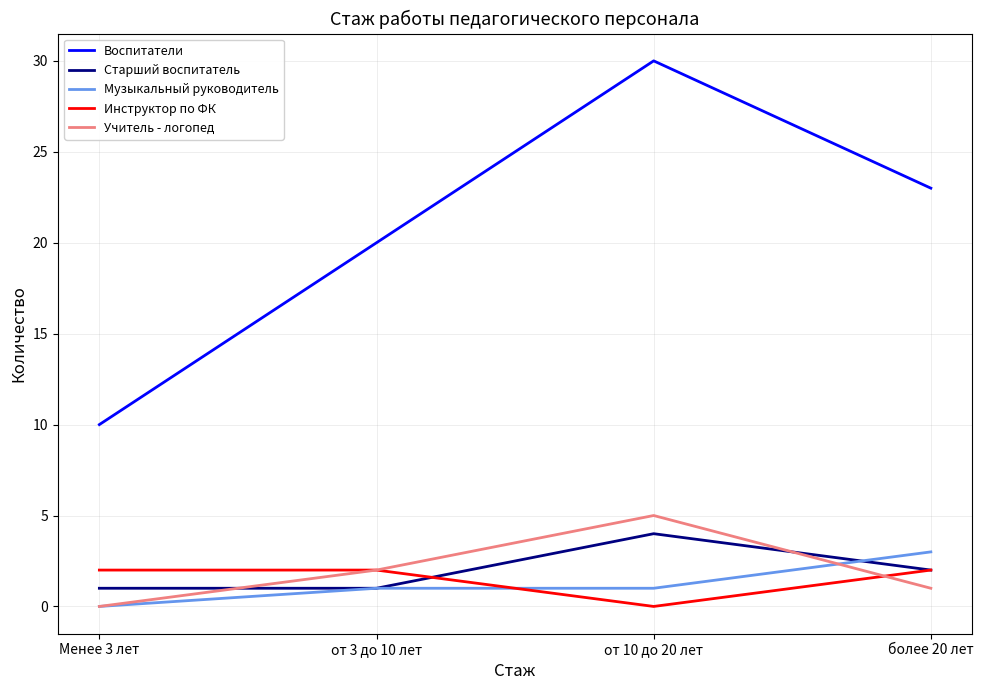

Is it true that Старший воспитатель equals 0 at Менее 3 лет?

False